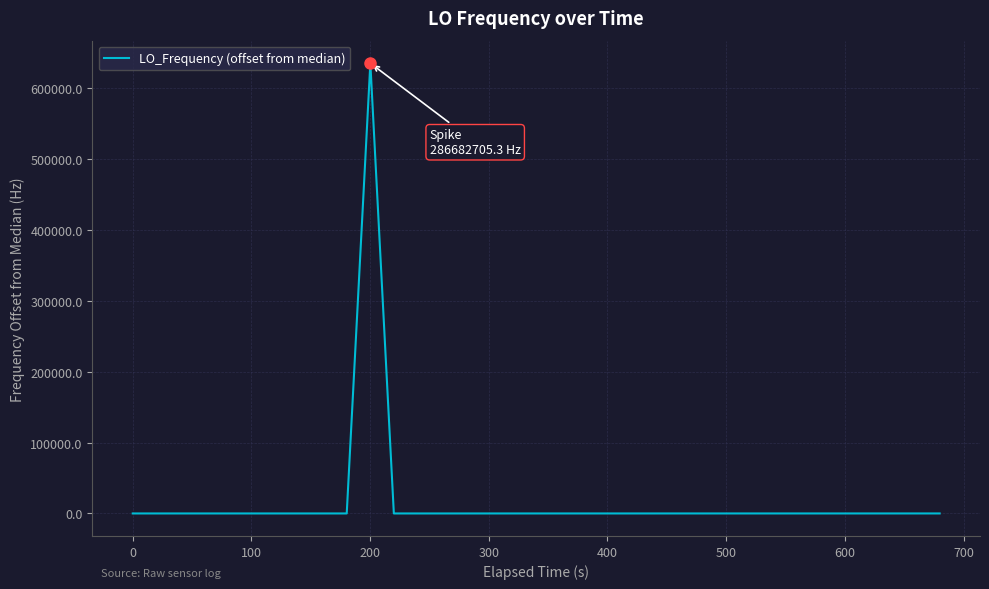

What is the maximum value shown in the chart?

635700.7